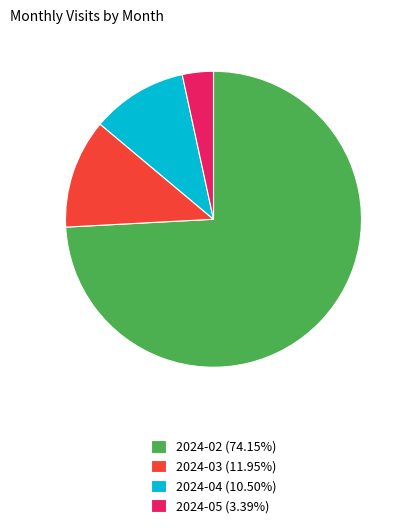

Do 2024-05 and 2024-03 together represent more than half of the pie?

No